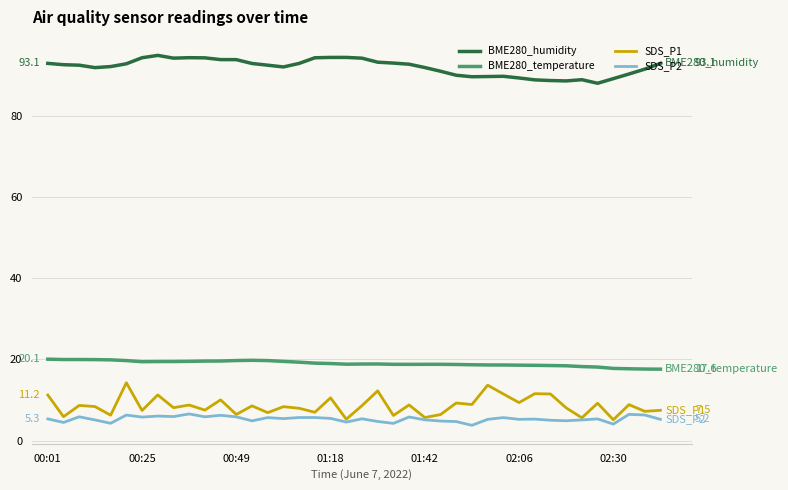

What is the lowest value of the BME280_humidity series?

88.2